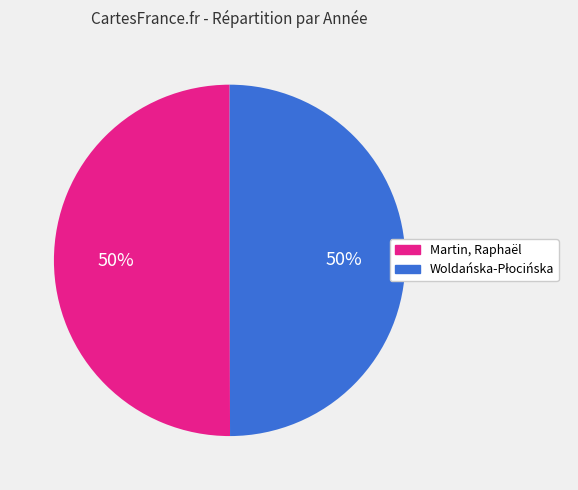

To the nearest percent, what is the average slice percentage?

50%